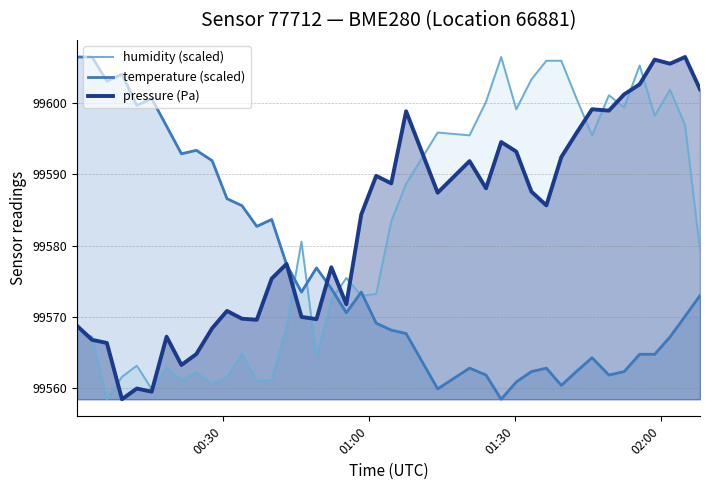

What is the lowest value of the humidity (scaled) series?

99558.4